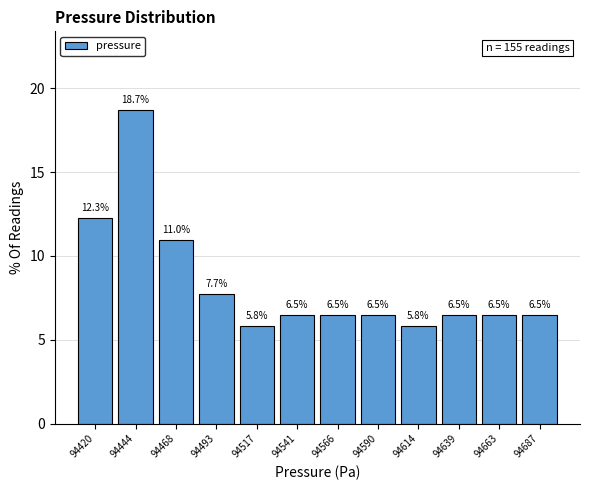

Reading left to right, list every bar in this chart as the range it spans on the x-axis followed by its height. The bar edges are not printed on the chart, so give them approximately, as read against the axis.

94410 to 94430: 12.3
94430 to 94455: 18.7
94455 to 94480: 11.0
94480 to 94505: 7.7
94505 to 94530: 5.8
94530 to 94555: 6.5
94555 to 94580: 6.5
94580 to 94605: 6.5
94605 to 94625: 5.8
94625 to 94650: 6.5
94650 to 94675: 6.5
94675 to 94700: 6.5